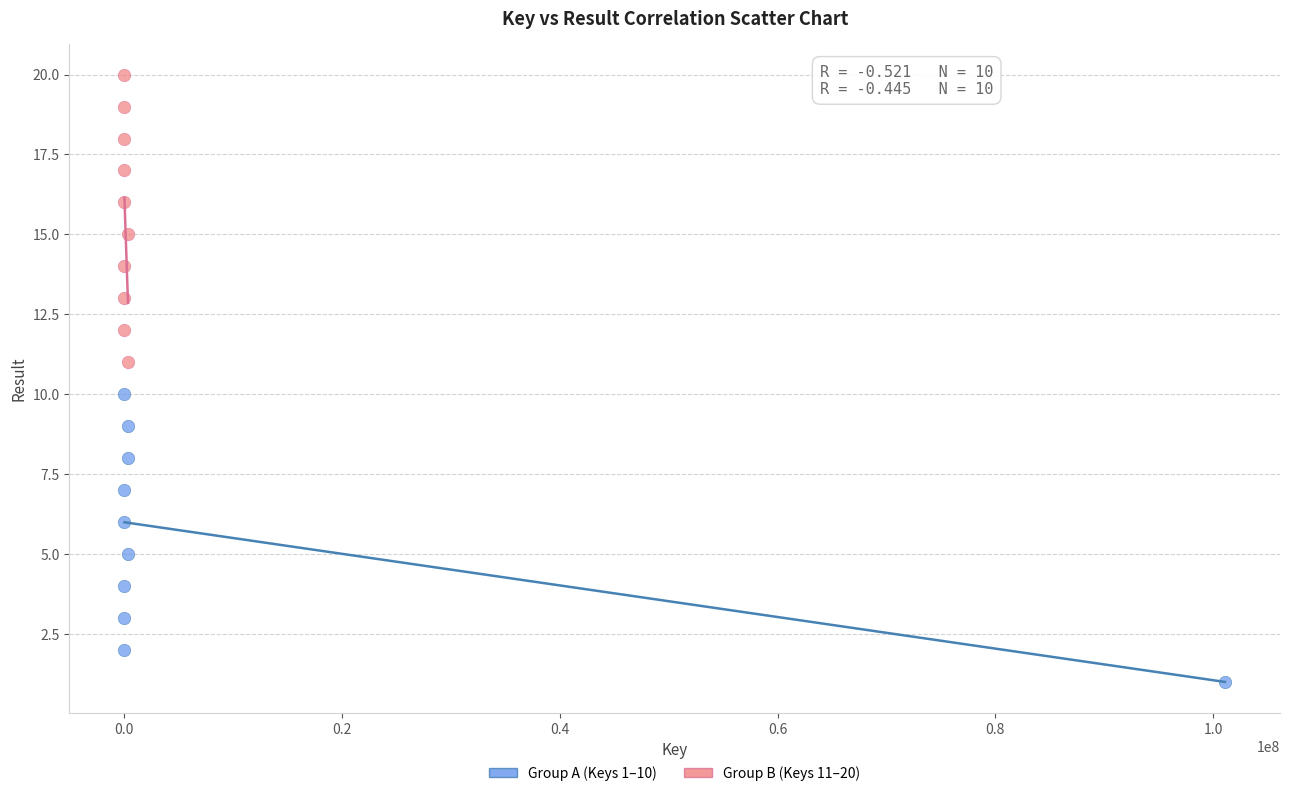

Which series contains the lowest Y value?

Group A (Keys 1–10)